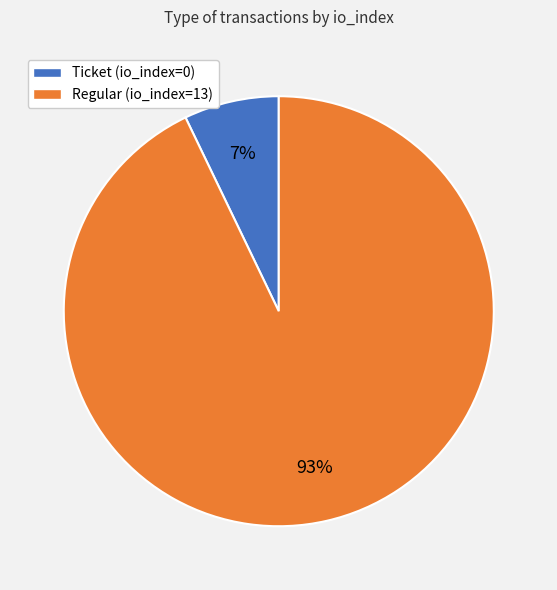

Between Regular and Ticket, which is larger?

Regular